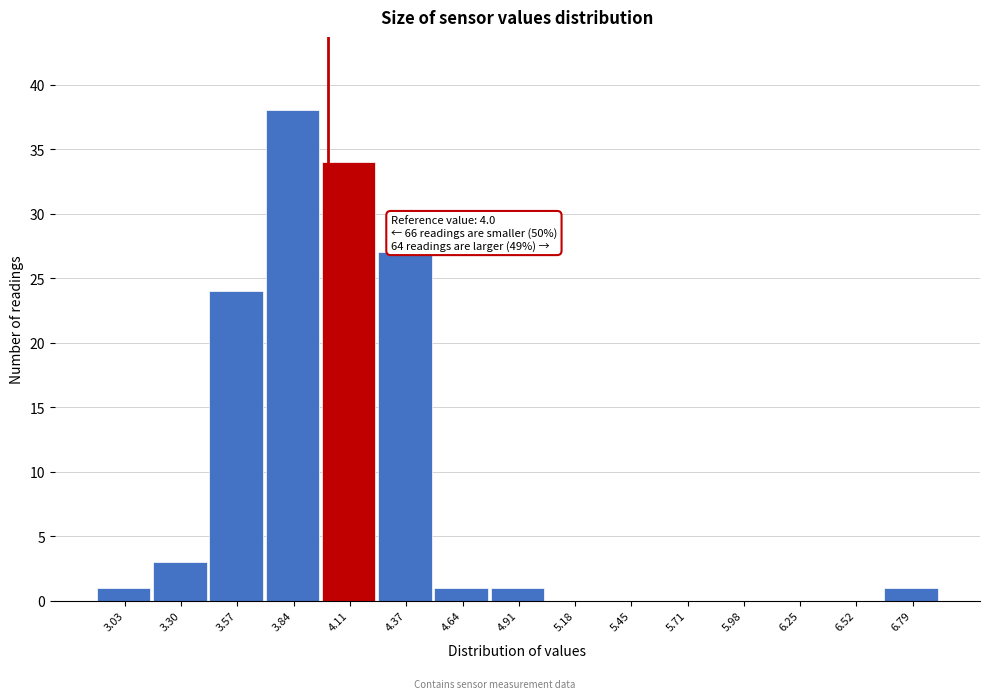

Which range on the x-axis has the tallest bar?

3.70 to 3.95